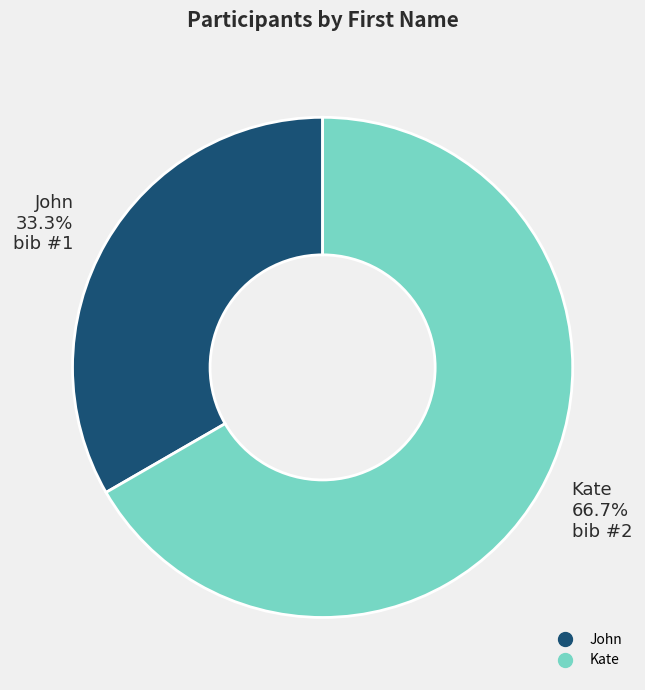

How many slices are in this pie chart?

2